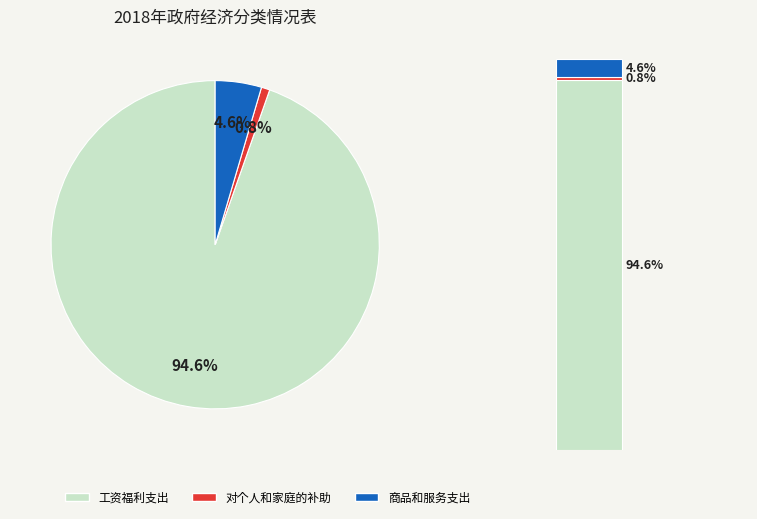

Between 商品和服务支出 and 对个人和家庭的补助, which is larger?

商品和服务支出